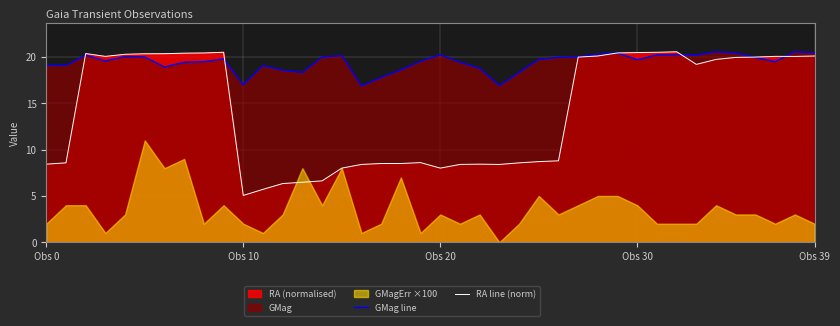

What is the maximum value for GMag line?

20.6